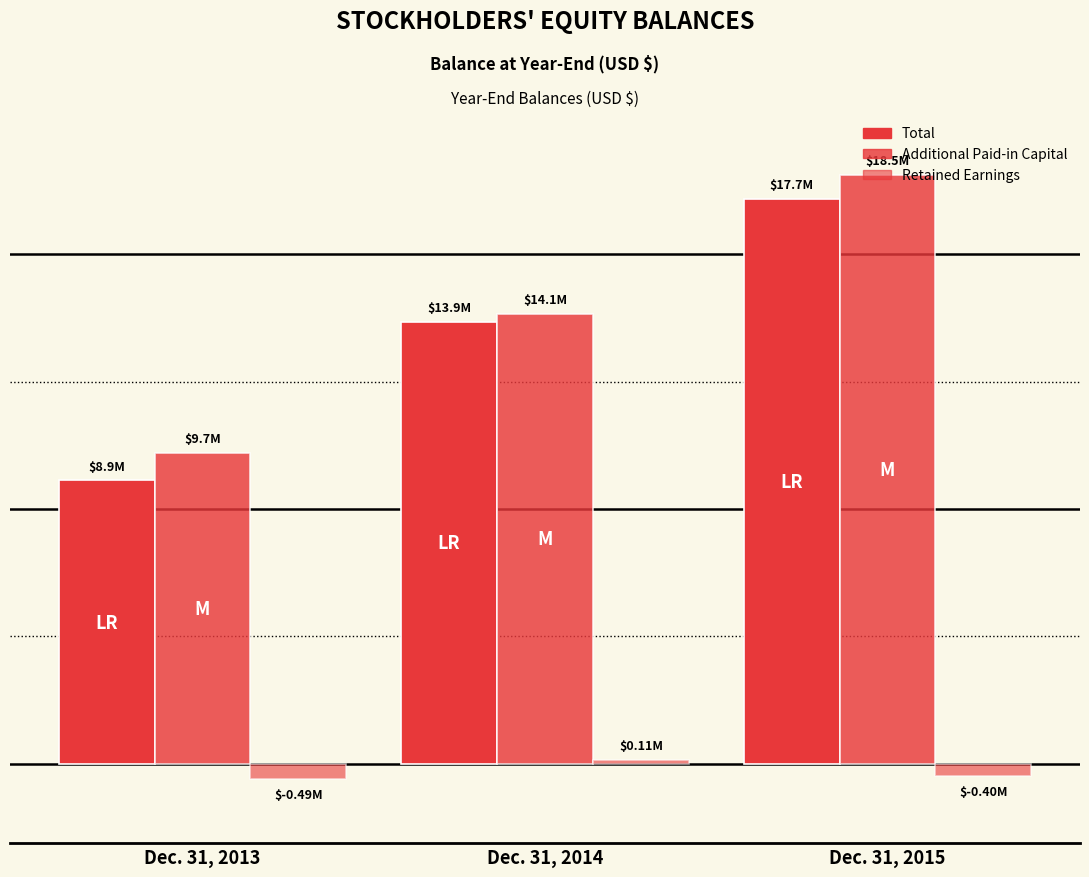

Are the bars horizontal?

No